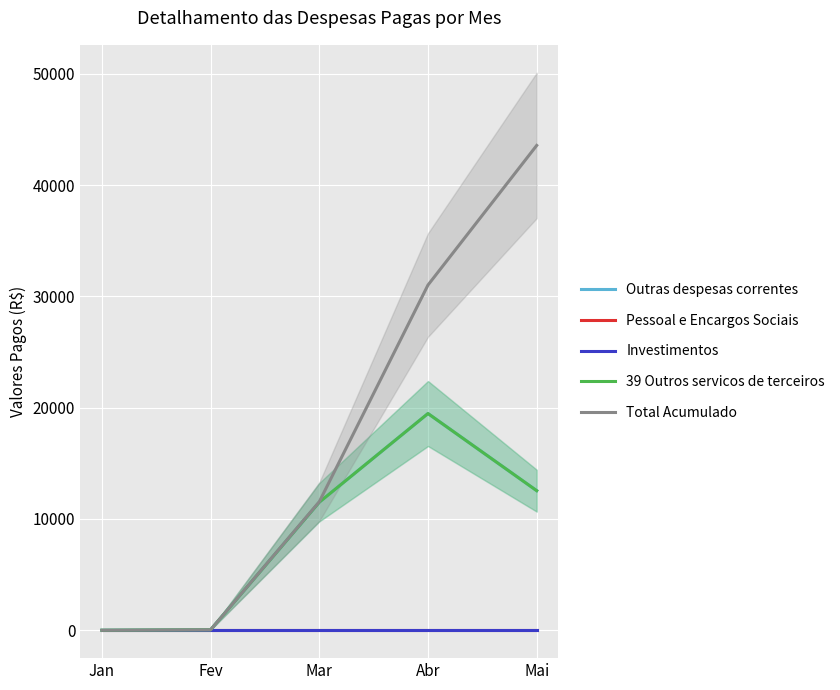

How many categories are shown in the chart?

5